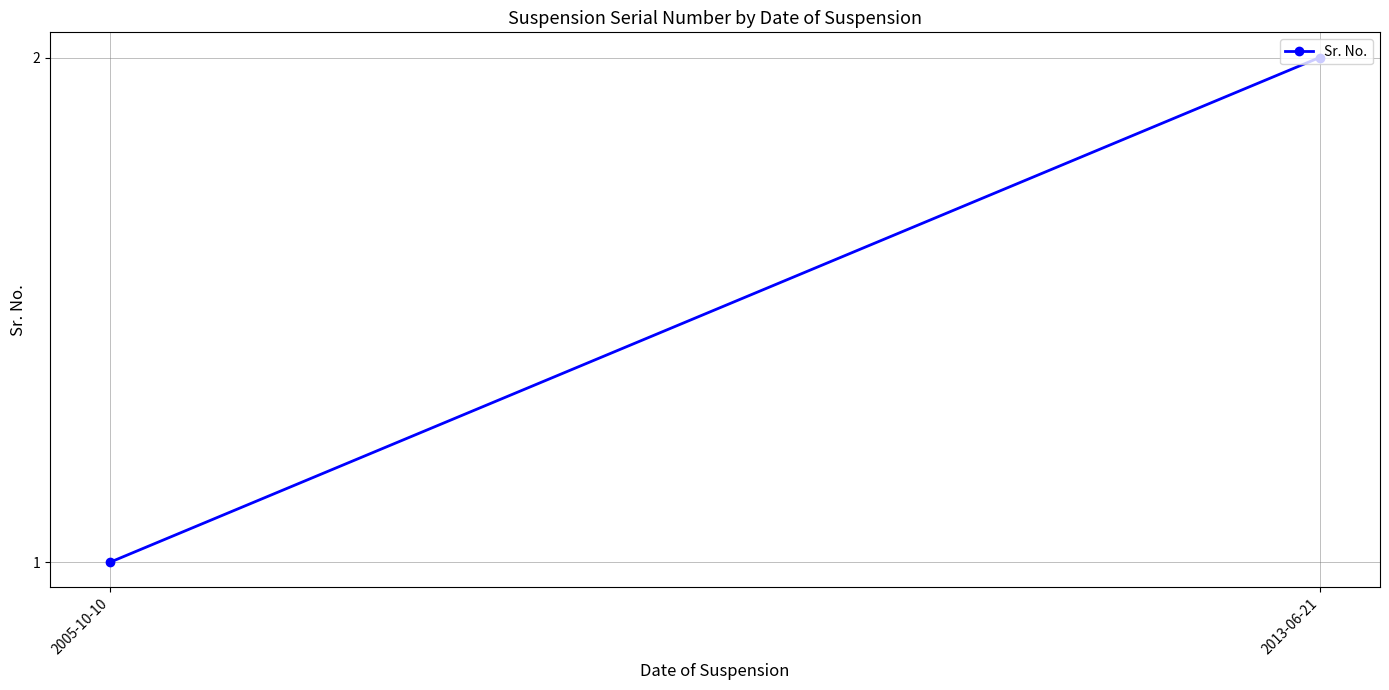

What is the value of the 1st point from the left?

1